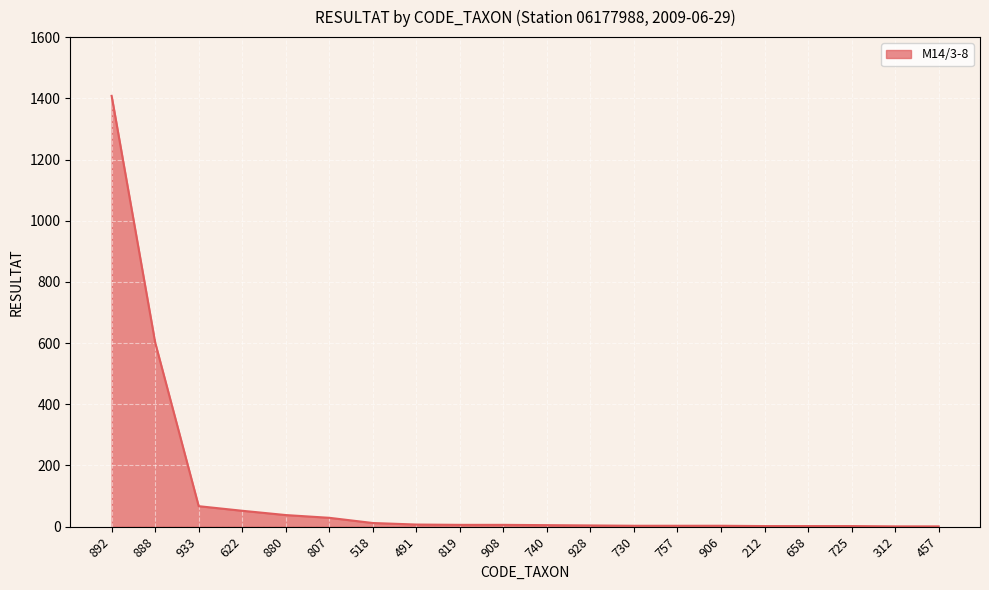

Does the chart display data point markers on the line(s)?

No